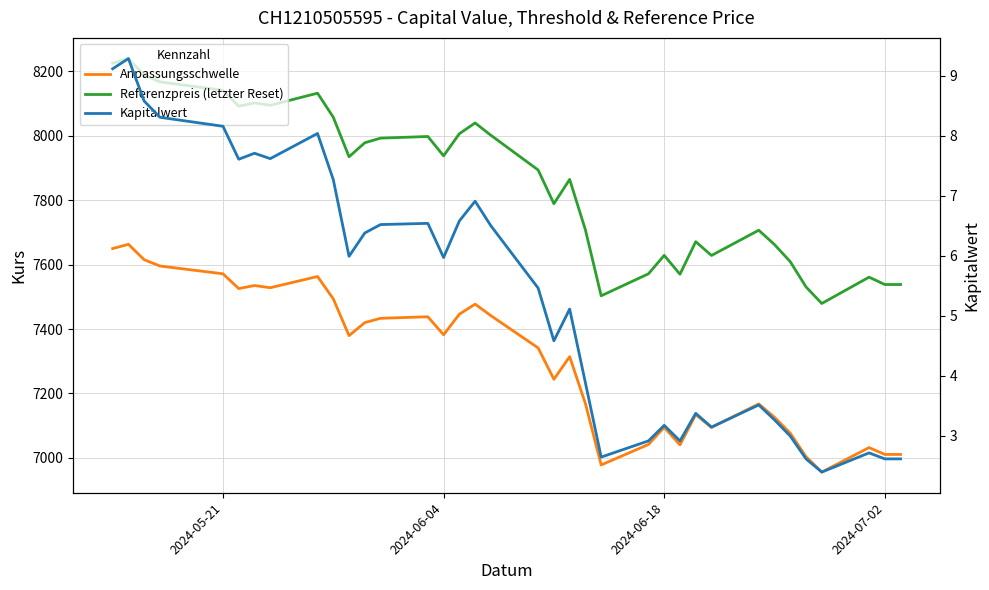

Is this an area chart (filled region under the line)?

No